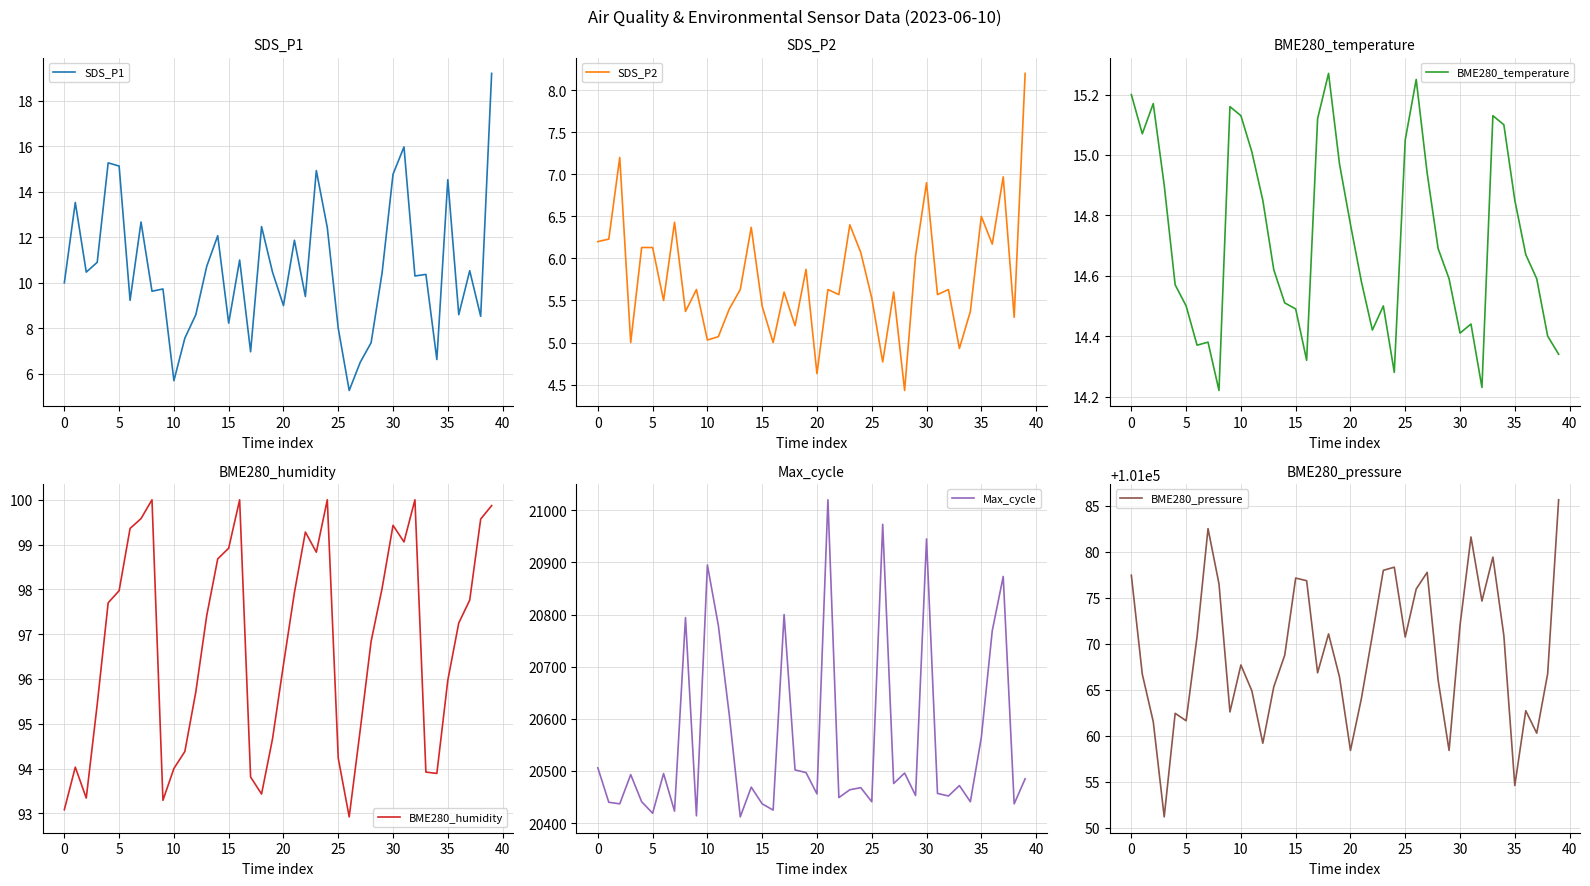

What is the minimum value for BME280_humidity?

92.9